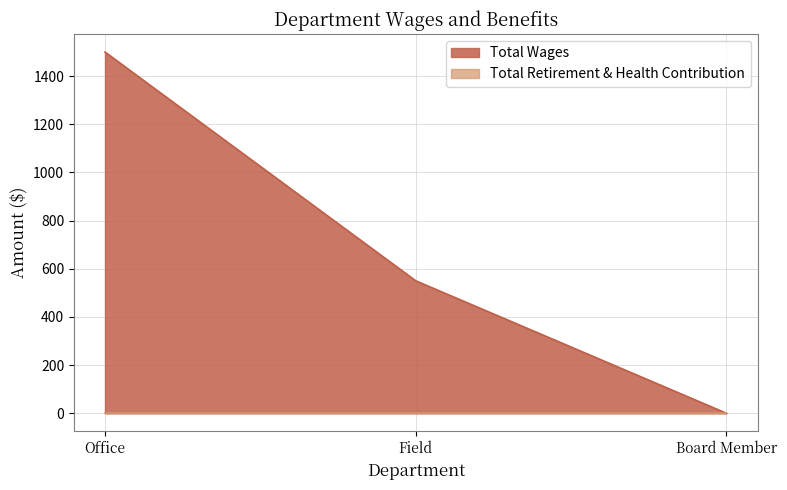

At which label is the value closest to 750?

Field